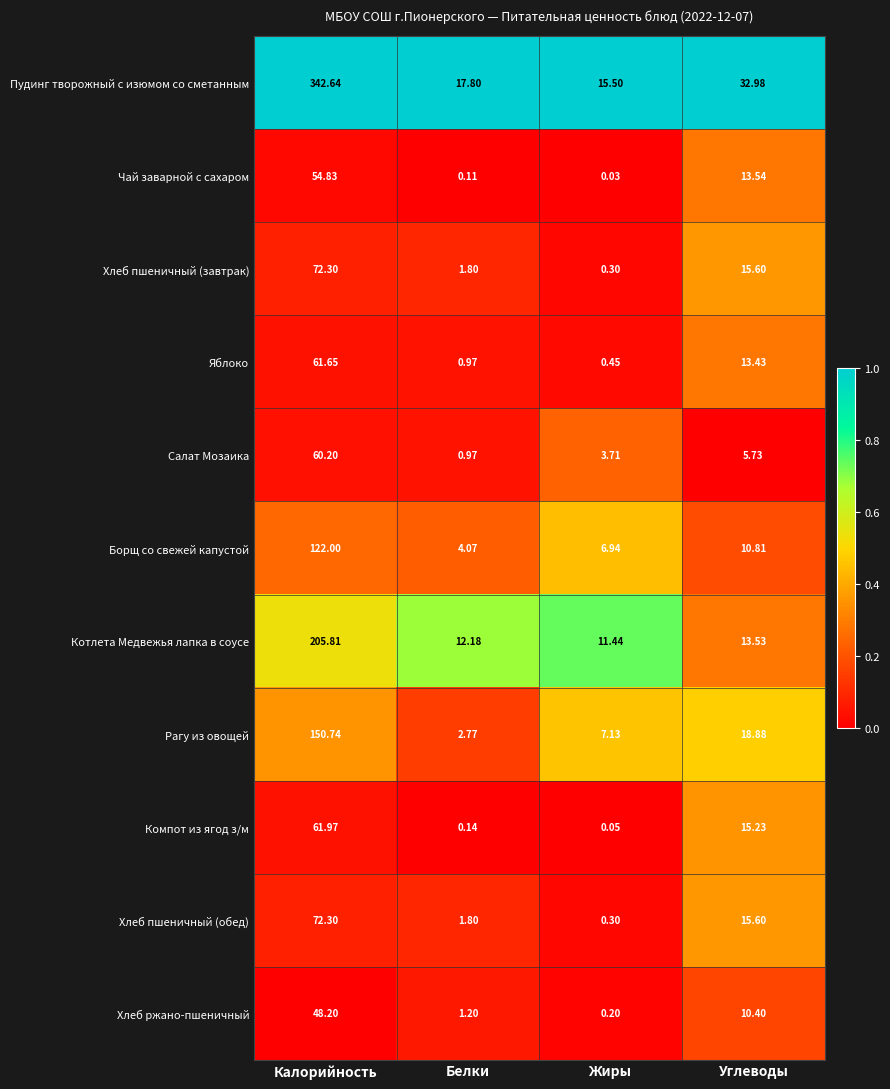

Is the value of Хлеб пшеничный (завтрак) at Жиры greater than the value of Яблоко at Белки?

No